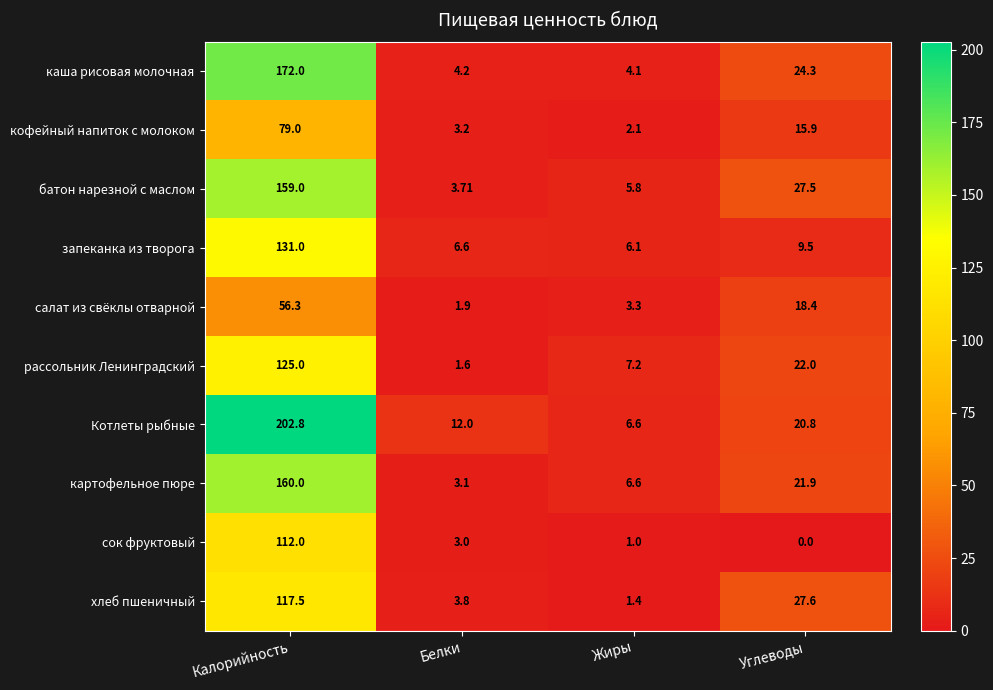

Which series has the largest total across all categories?

Котлеты рыбные